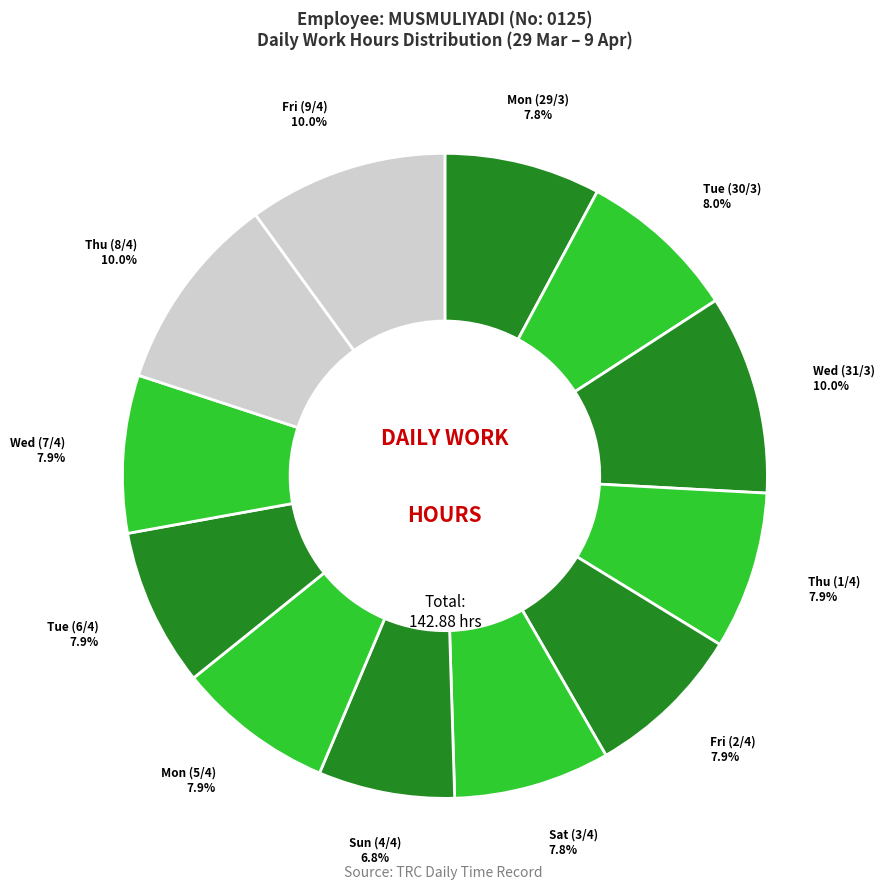

How many segments does this pie chart have?

12